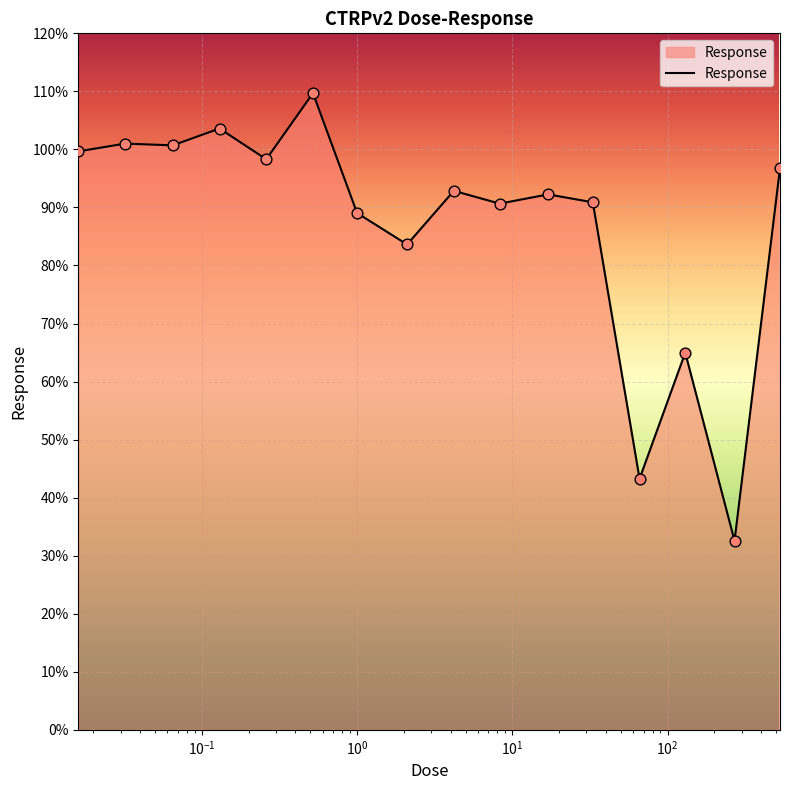

What is the greatest value displayed?

109.7